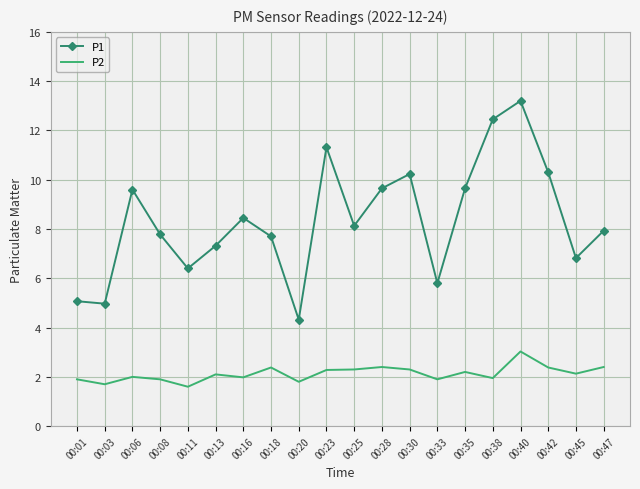

At 00:47, list the series in order from largest to smallest.

P1, P2